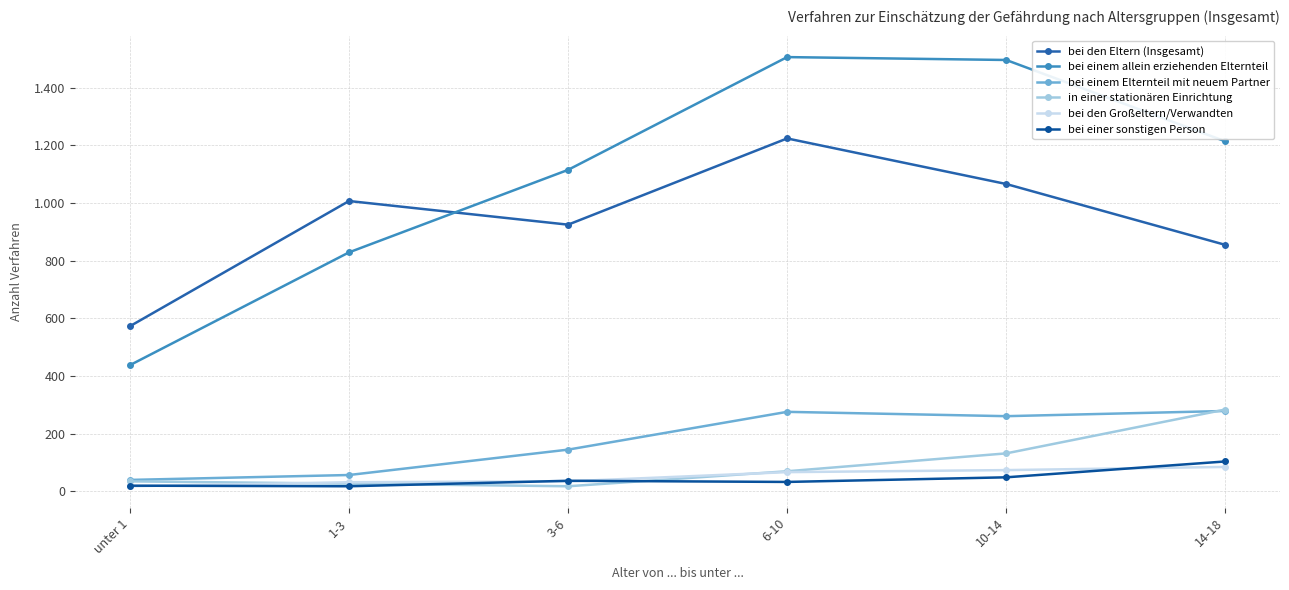

Is this an area chart (filled region under the line)?

No